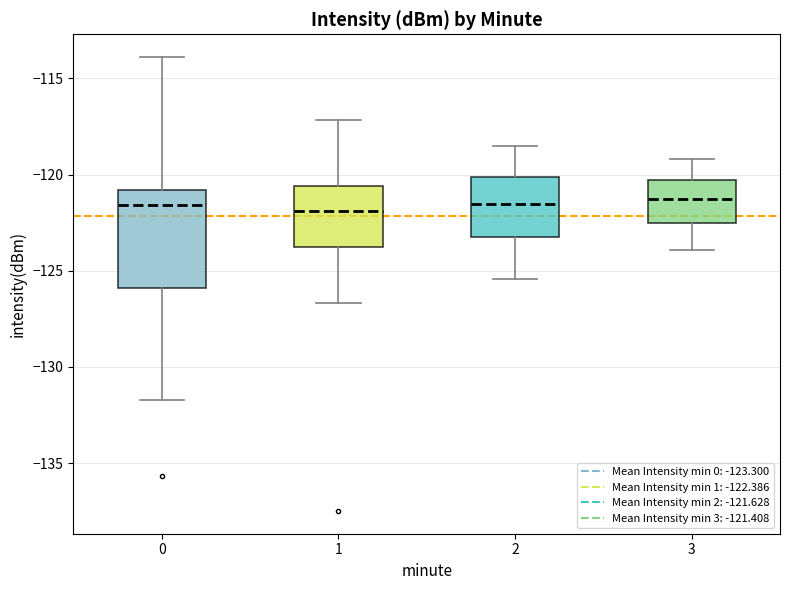

Reading left to right, read every box against the y-axis: the position of its median line, the range the box covers, and the ends of its whiskers. The values are not printed on the chart, so give them approximately, as read against the axis.

0: median -121.5, box -126.0 to -121.0, whiskers -131.5 to -114.0
1: median -122.0, box -124.0 to -120.5, whiskers -126.5 to -117.0
2: median -121.5, box -123.0 to -120.0, whiskers -125.5 to -118.5
3: median -121.5, box -122.5 to -120.5, whiskers -124.0 to -119.0